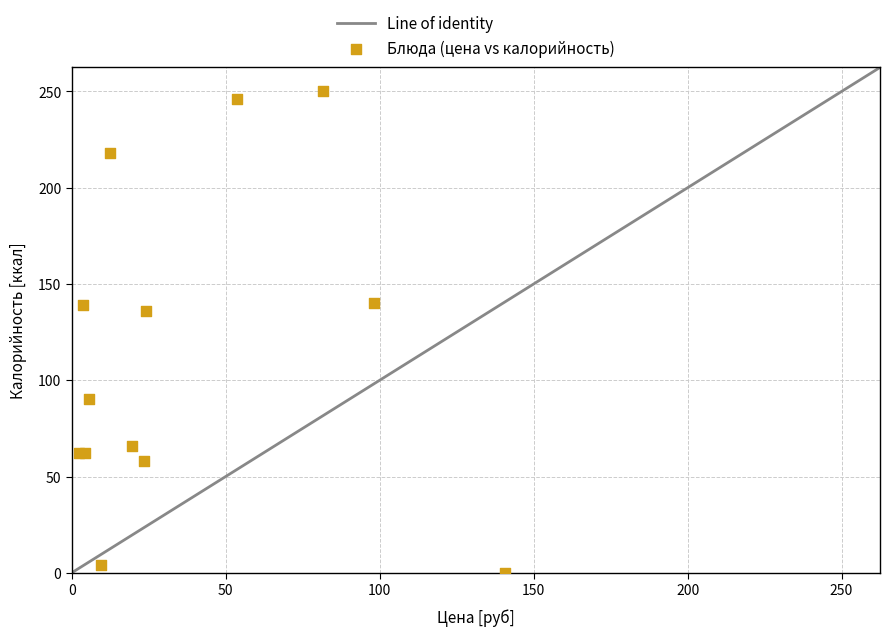

What Y value in the scatter plot is closest to 125?

136.0